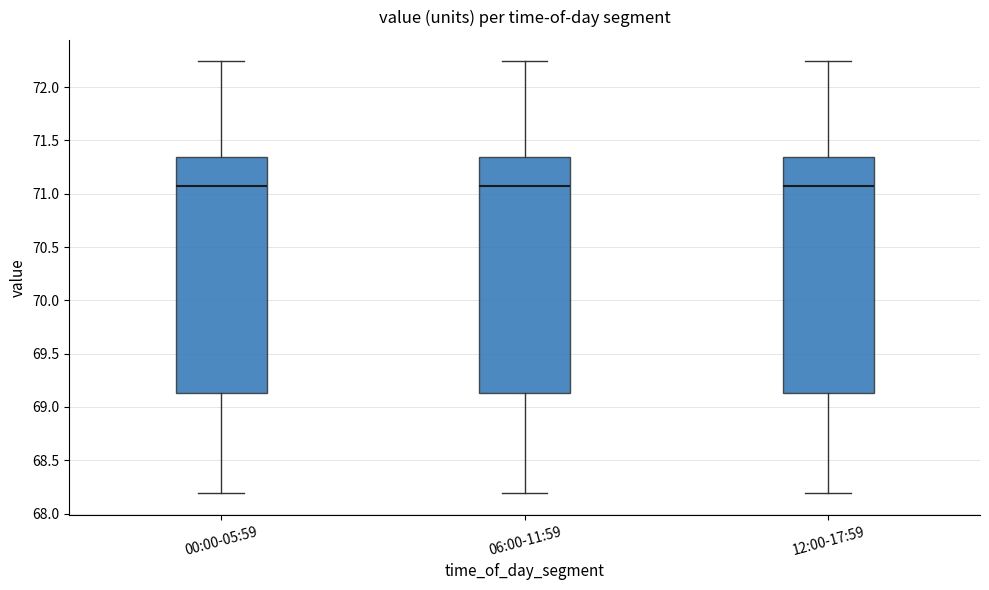

Where is the upper edge of the box for 06:00-11:59 on the y-axis? The values are not printed on the chart, so give them approximately, as read against the axis.

71.35